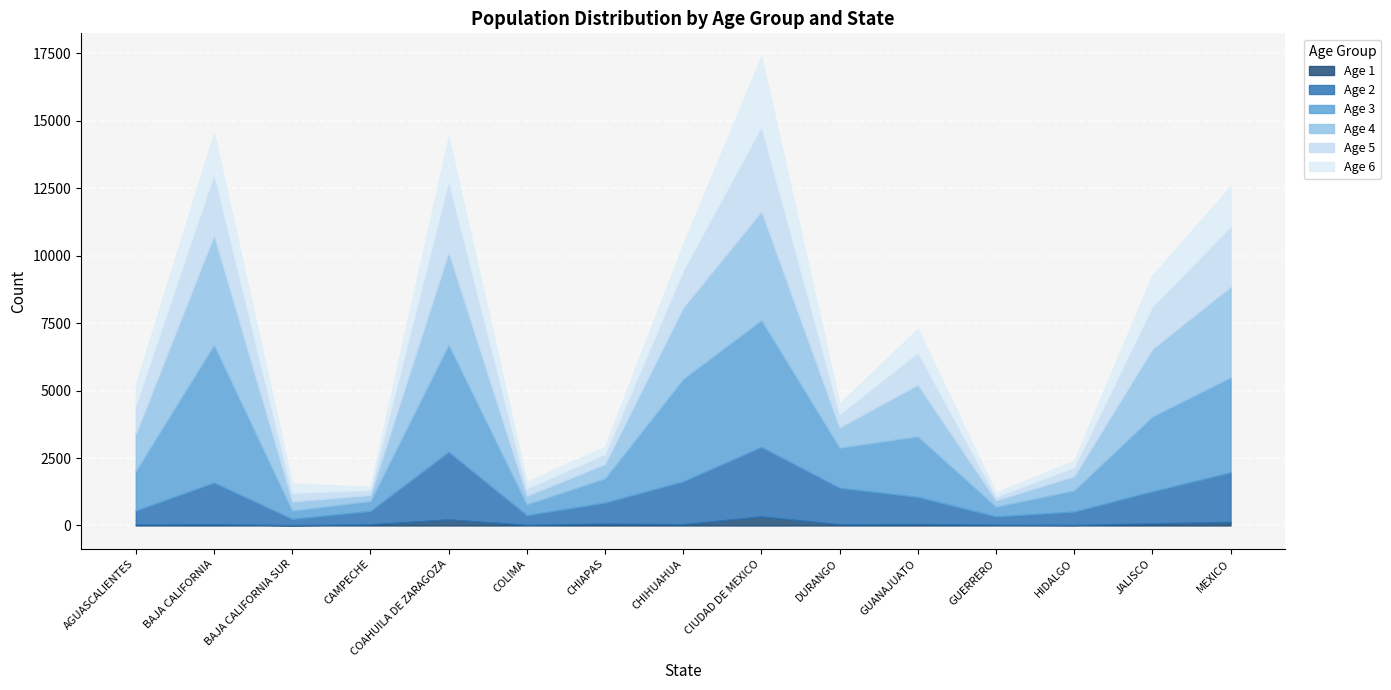

What is the lowest value of the Age 3 series?

313